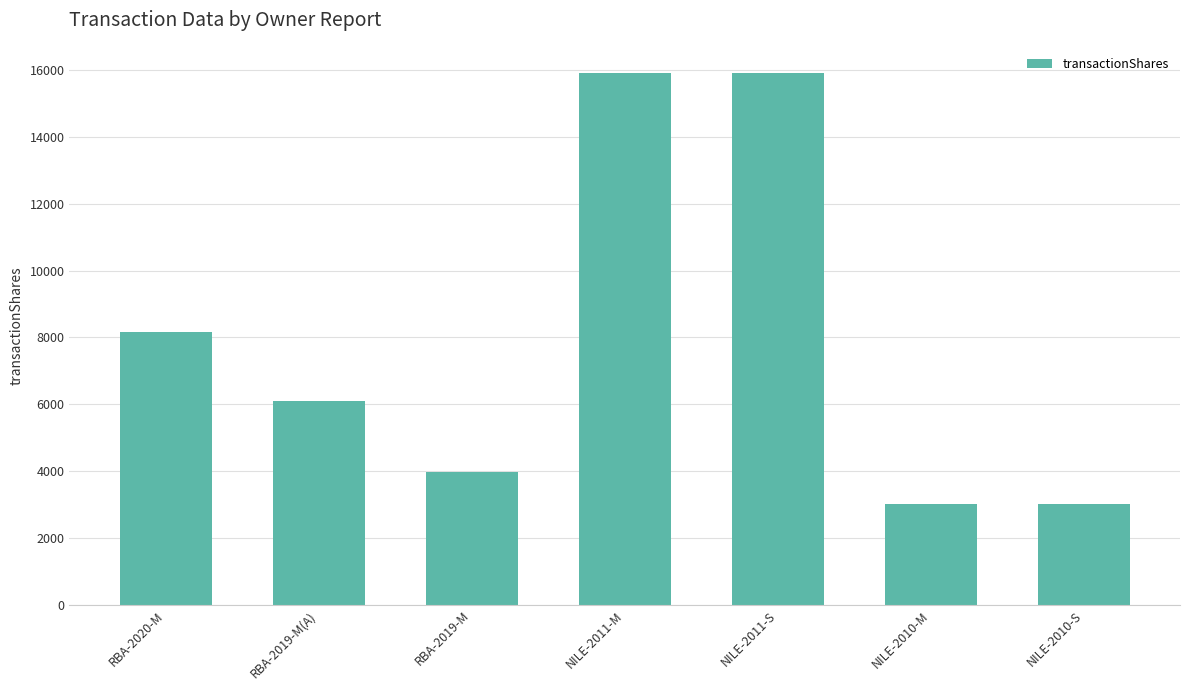

What is the difference between the maximum and minimum values?

12906